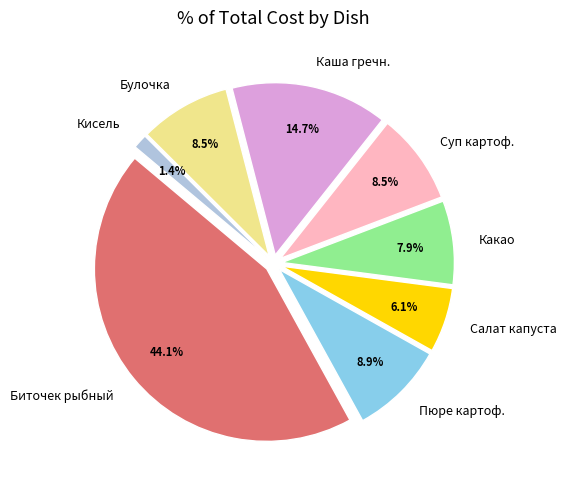

What percentage do Салат из квашеной капусты and Кисель витаминизированный together represent?

7.4%